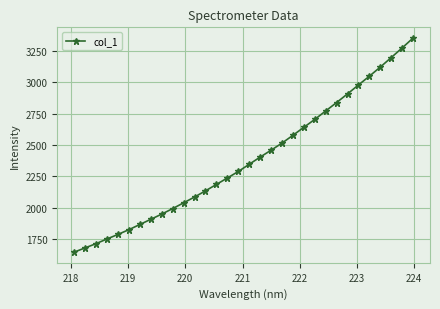

How many distinct data groups are displayed?

1